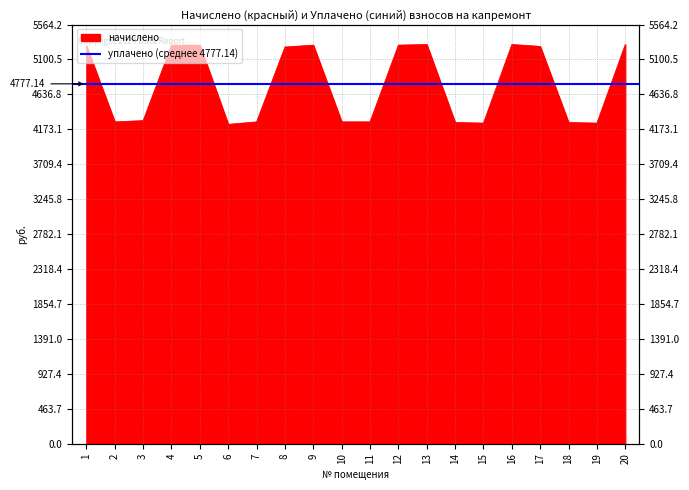

Reading left to right, list all the values displayed in this chart.

1=5282.6	2=4272.5	3=4289.0	4=5290.9	5=5290.9	6=4239.4	7=4272.5	8=5266.1	9=5290.9	10=4272.5	11=4272.5	12=5290.9	13=5299.2	14=4264.2	15=4255.9	16=5299.2	17=5274.4	18=4264.2	19=4255.9	20=5299.1